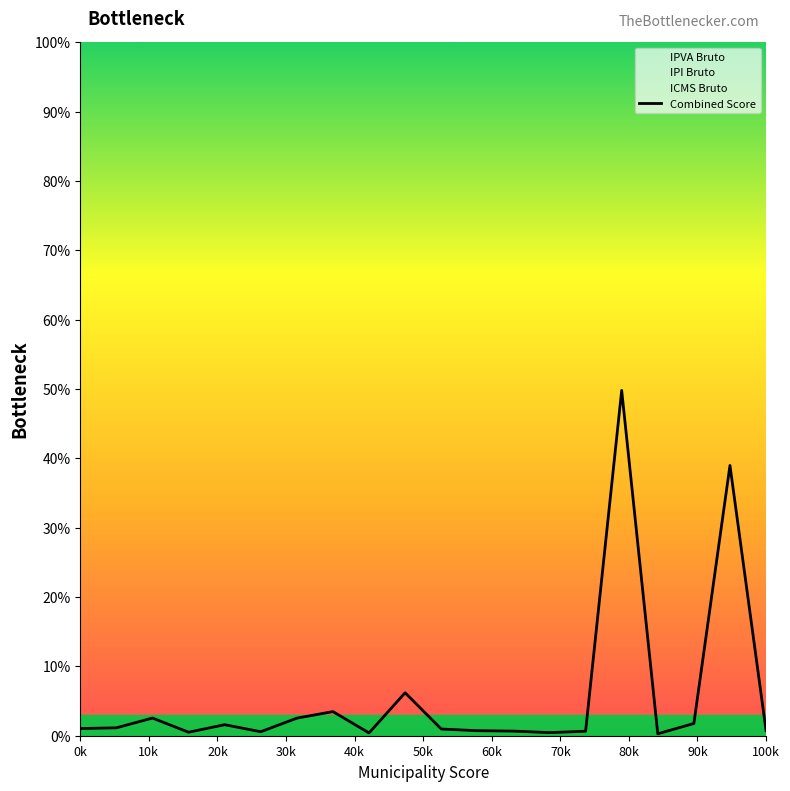

What is the highest value of the Combined Score series?

49.8